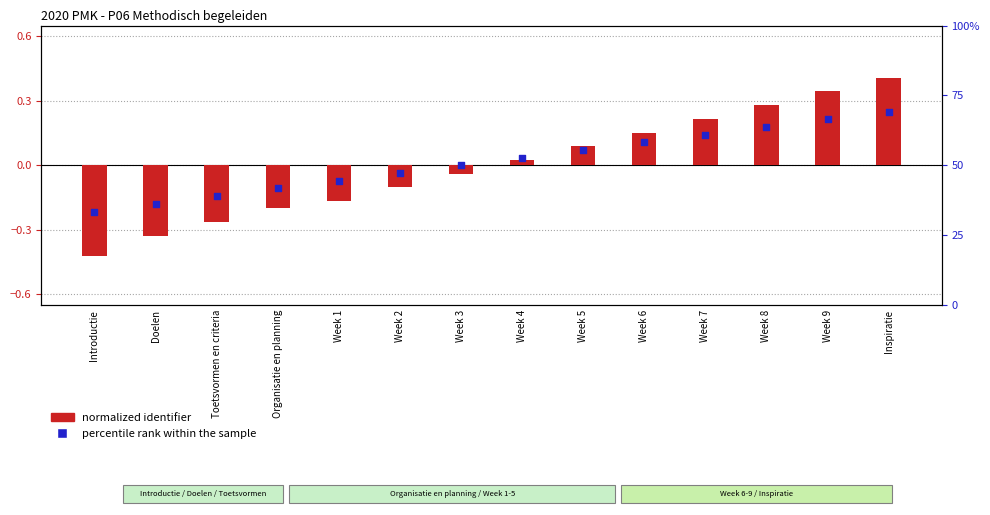

What is the total value across all series at Week 6?

0.3